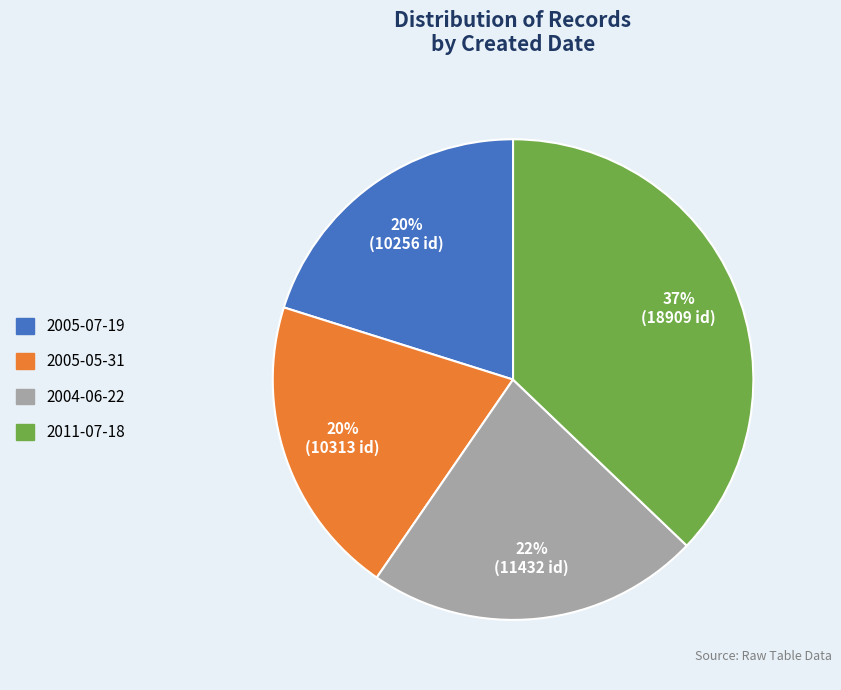

Does 2005-05-31 account for over 50% of the chart?

No